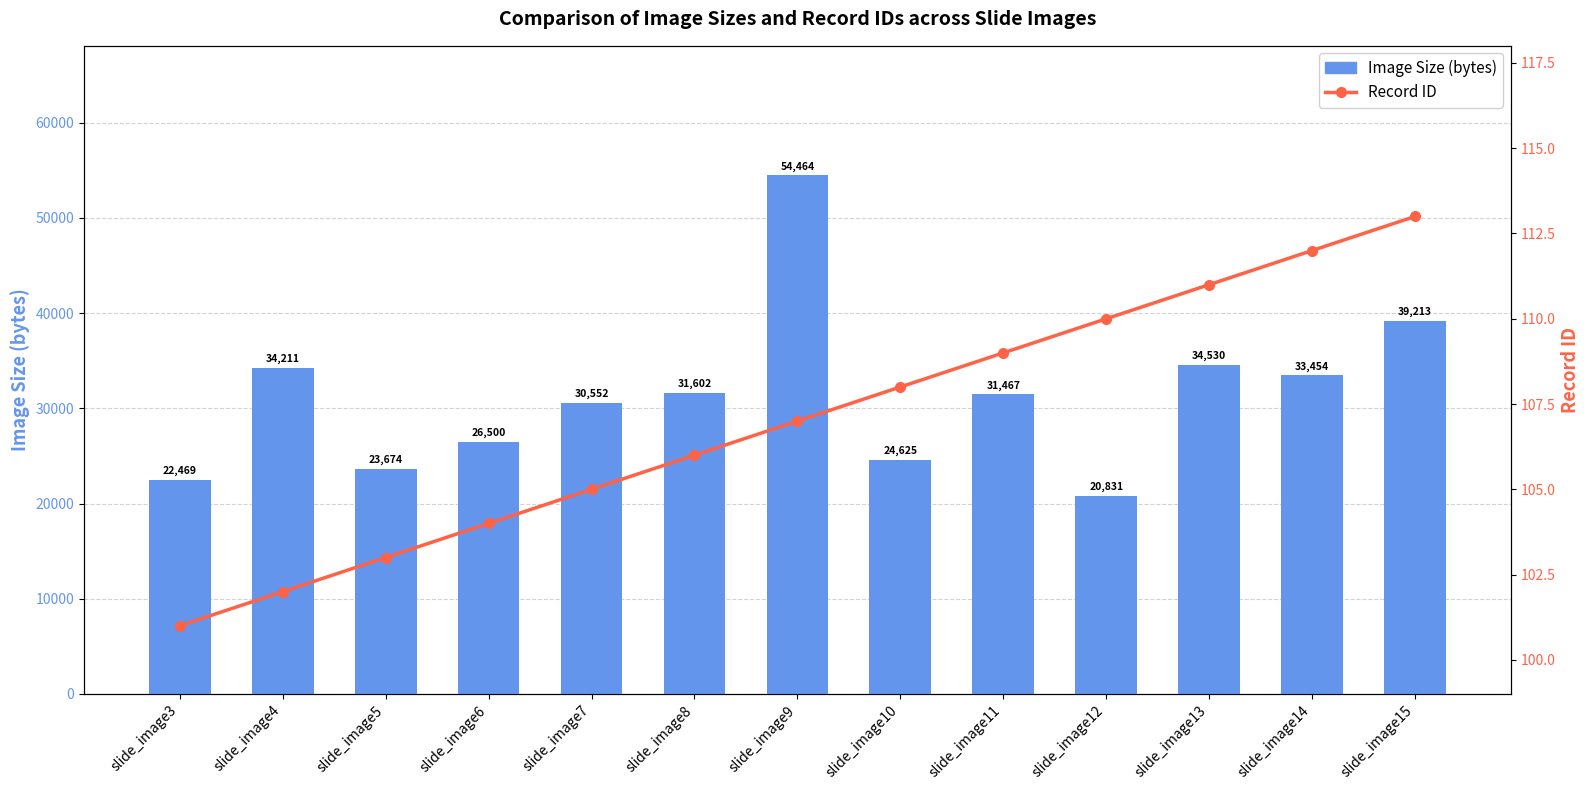

What is the value of the Image Size (bytes) bar at the 9th from the left?

31467